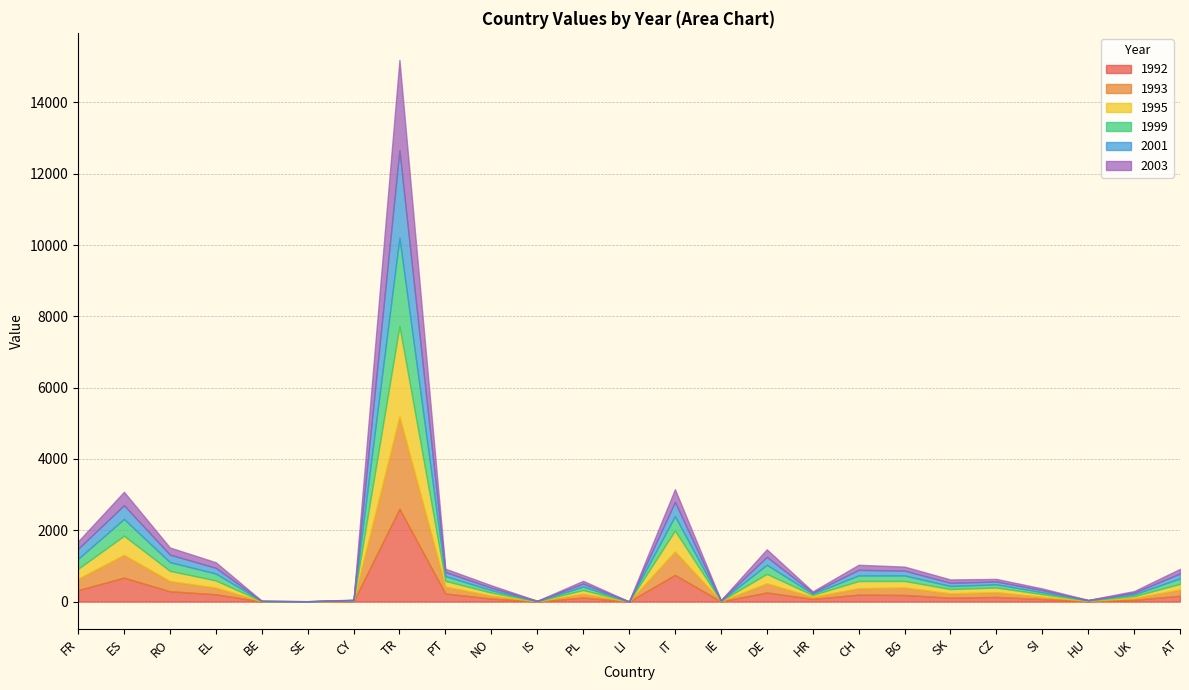

At which category is the sum across all series the highest?

TR